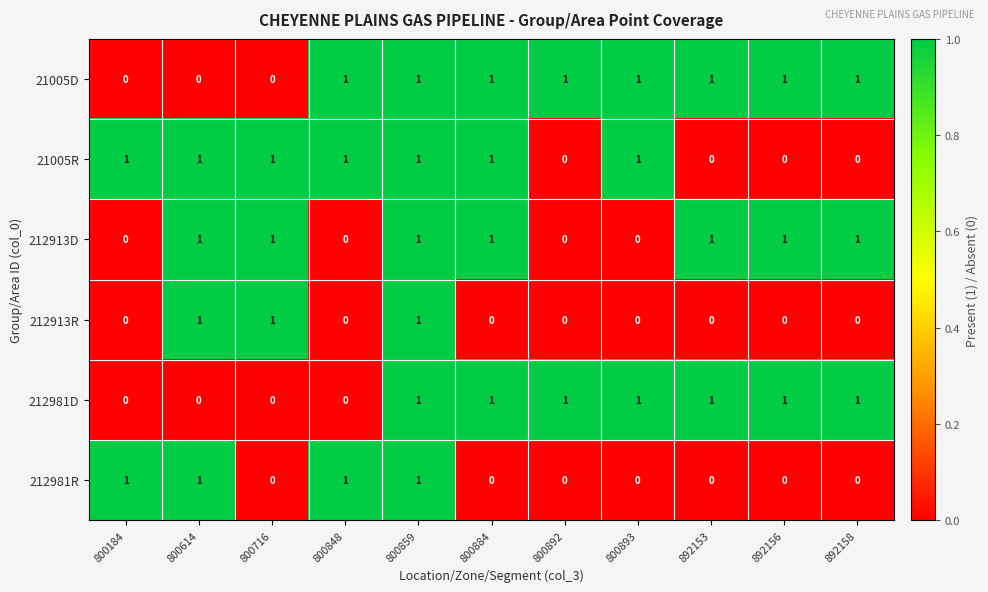

What is the sum of all 212981D values?

7